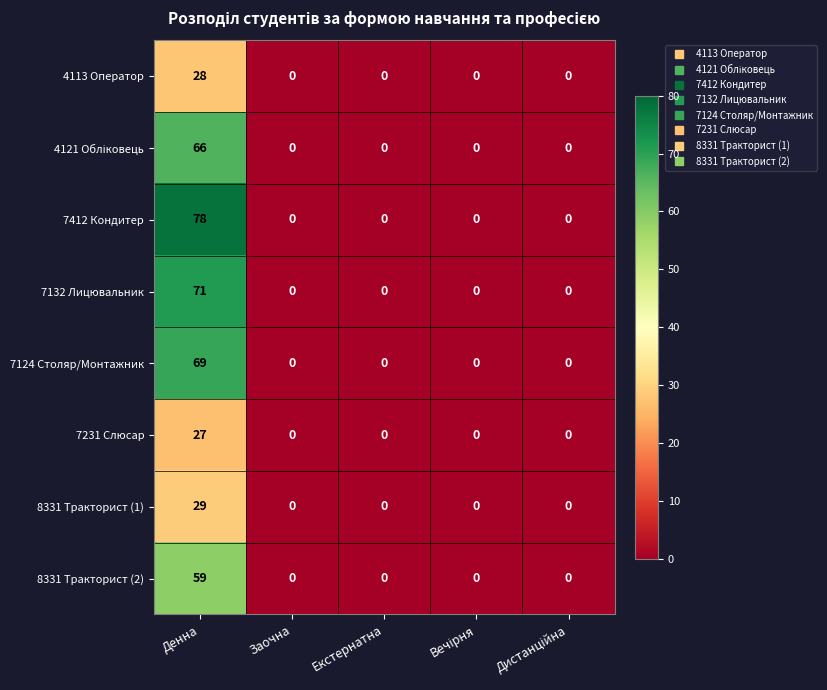

What is the difference between the maximum and minimum values in the 7132 Лицювальник series?

71